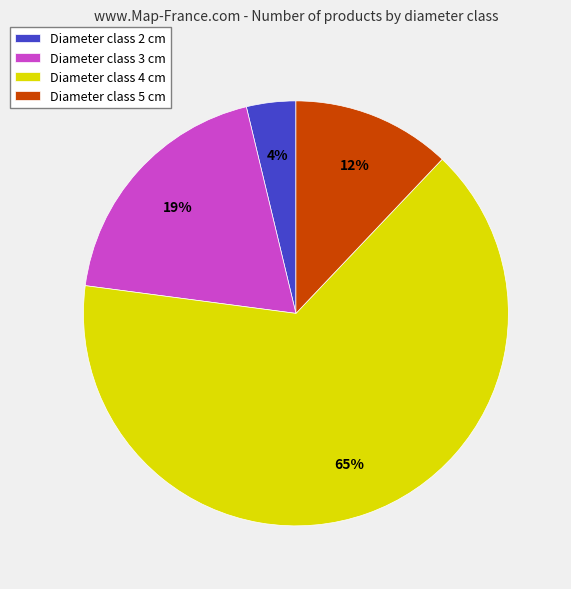

Rank the categories by value from highest to lowest.

Diameter class 4 cm, Diameter class 3 cm, Diameter class 5 cm, Diameter class 2 cm